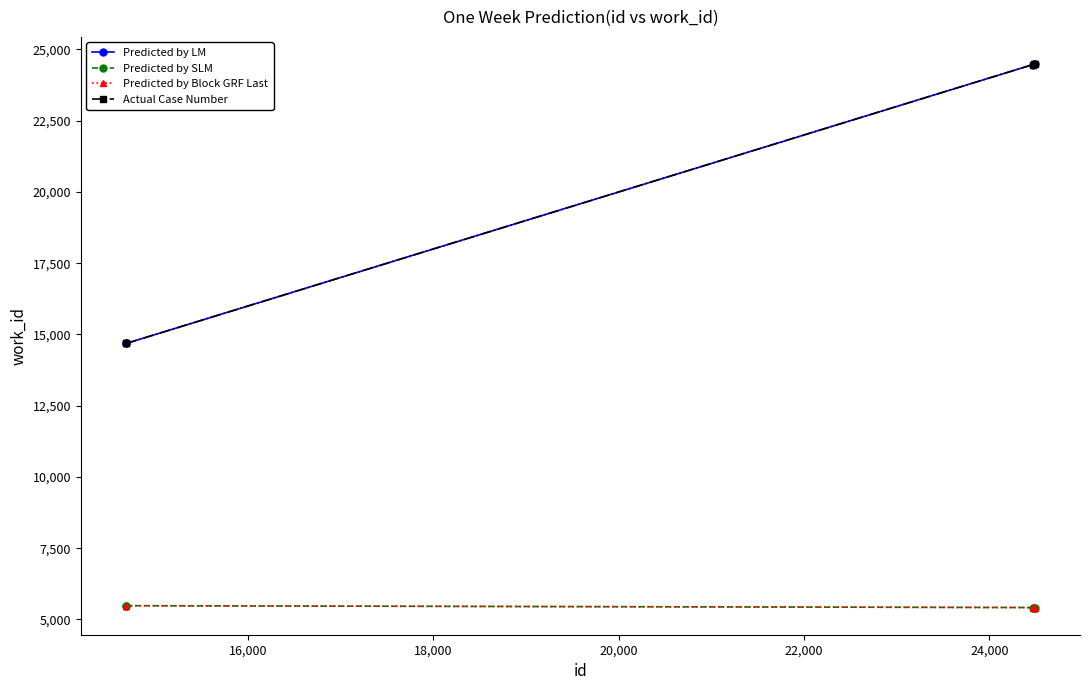

Rank the series by their maximum value, from lowest to highest.

Predicted by SLM, Predicted by Block GRF Last, Predicted by LM, Actual Case Number